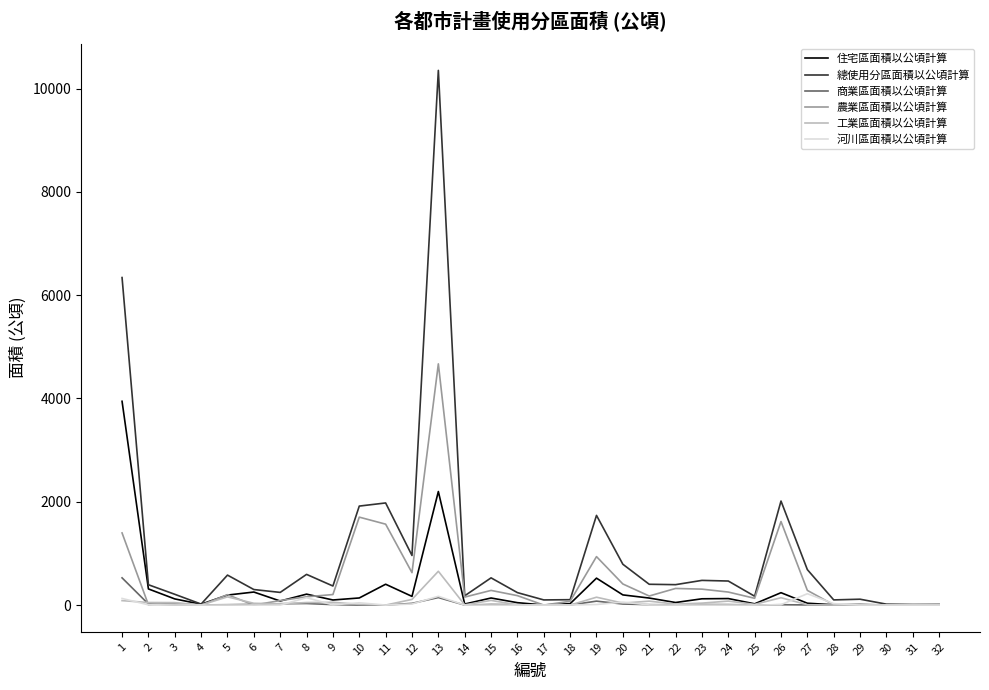

The value of 住宅區面積以公頃計算 at 11 is 403.5. True or false?

True